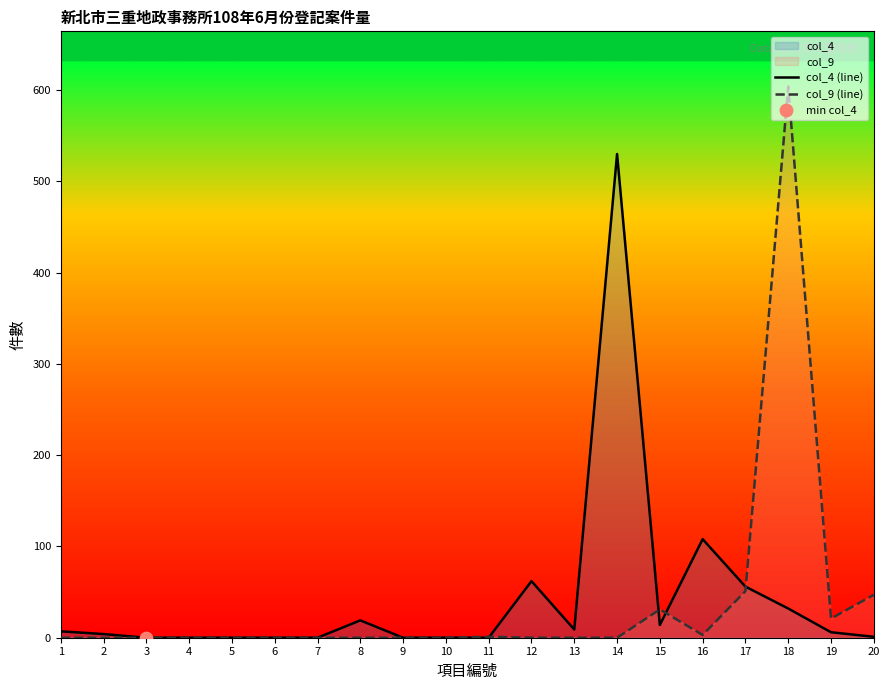

Which series has the widest spread of Y values?

col_9 (line)